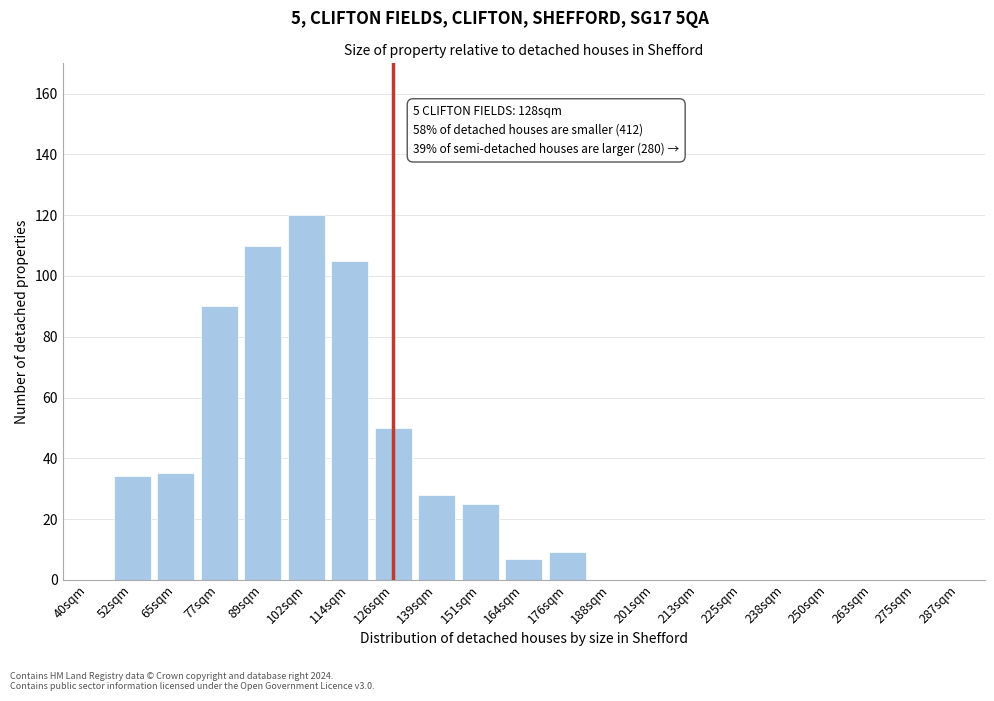

Reading left to right, what are all the values shown in this chart?

40sqm=0	52sqm=34	65sqm=35	77sqm=90	89sqm=110	102sqm=120	114sqm=105	126sqm=50	139sqm=28	151sqm=25	164sqm=7	176sqm=9	188sqm=0	201sqm=0	213sqm=0	225sqm=0	238sqm=0	250sqm=0	263sqm=0	275sqm=0	287sqm=0